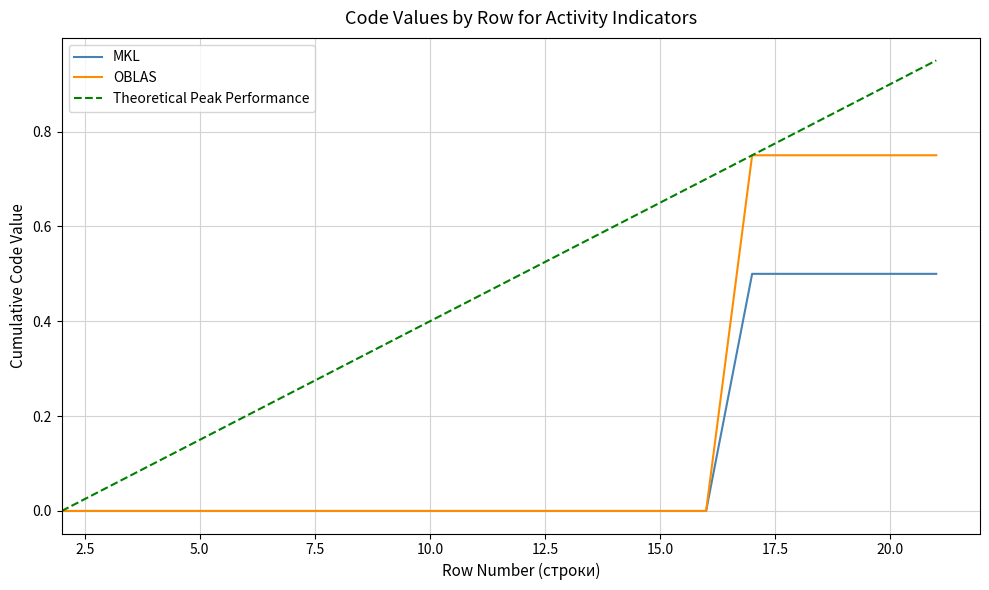

Which series has the largest total across all categories?

Theoretical Peak Performance